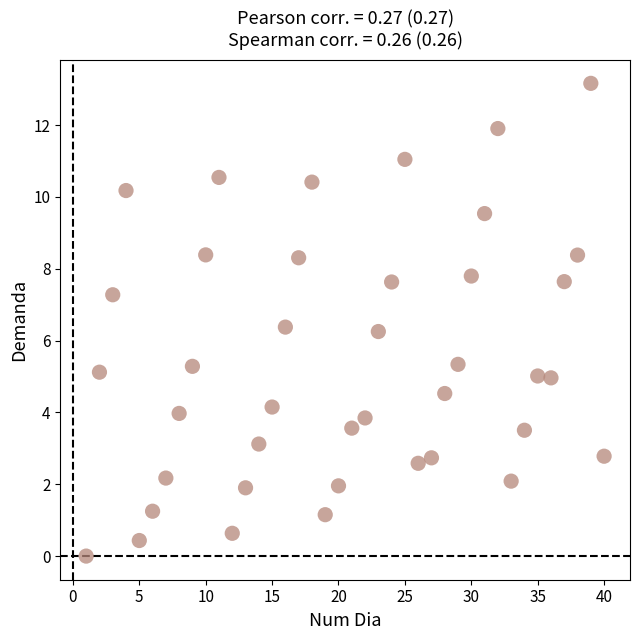

What is the range of Y values (max minus min)?

13.2